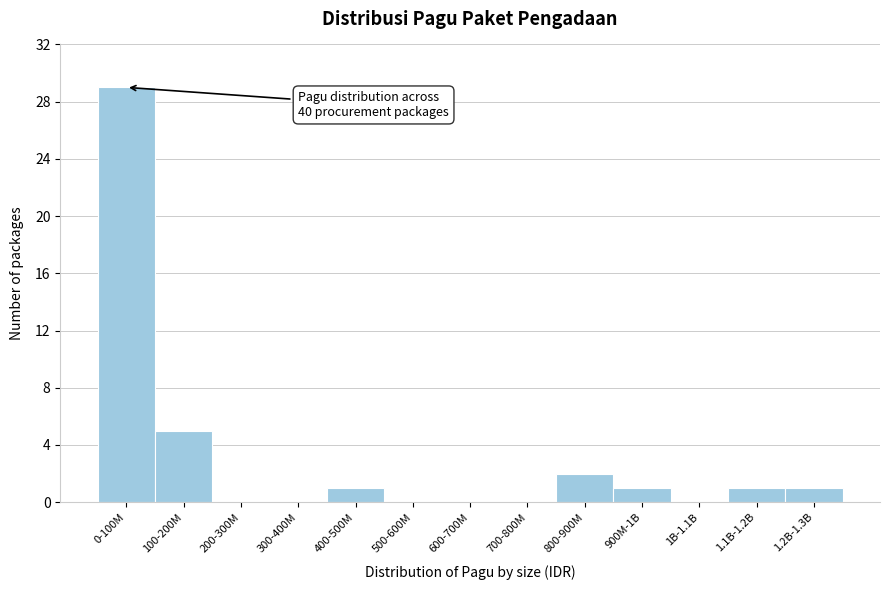

Reading left to right, list all the values displayed in this chart.

0-100M=29	100-200M=5	200-300M=0	300-400M=0	400-500M=1	500-600M=0	600-700M=0	700-800M=0	800-900M=2	900M-1B=1	1B-1.1B=0	1.1B-1.2B=1	1.2B-1.3B=1